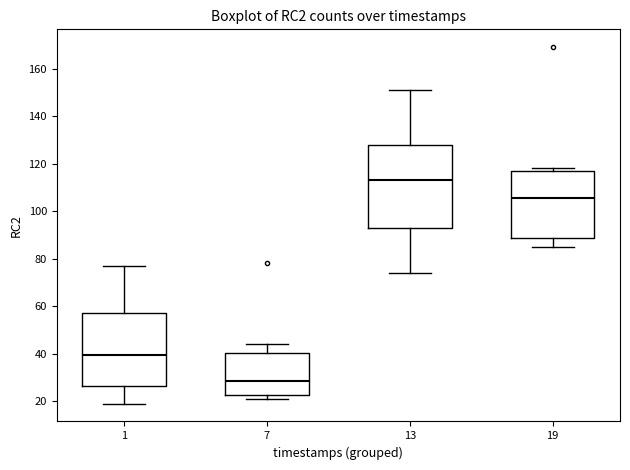

Where is the upper edge of the box at x = 19 on the y-axis? The values are not printed on the chart, so give them approximately, as read against the axis.

118